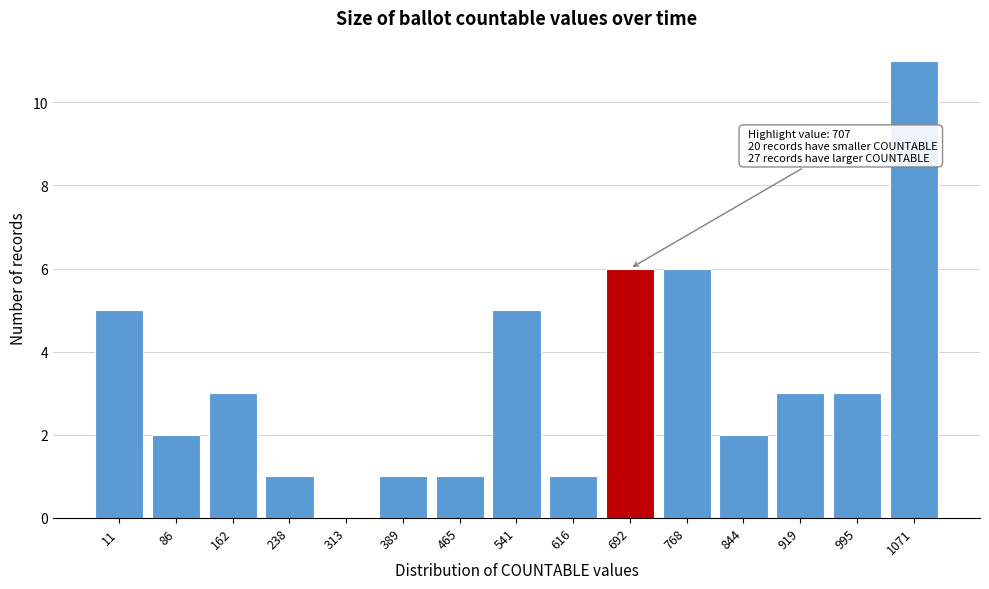

Reading right to left, extract all data points from this chart.

1071=11	995=3	919=3	844=2	768=6	692=6	616=1	541=5	465=1	389=1	313=0	238=1	162=3	86=2	11=5